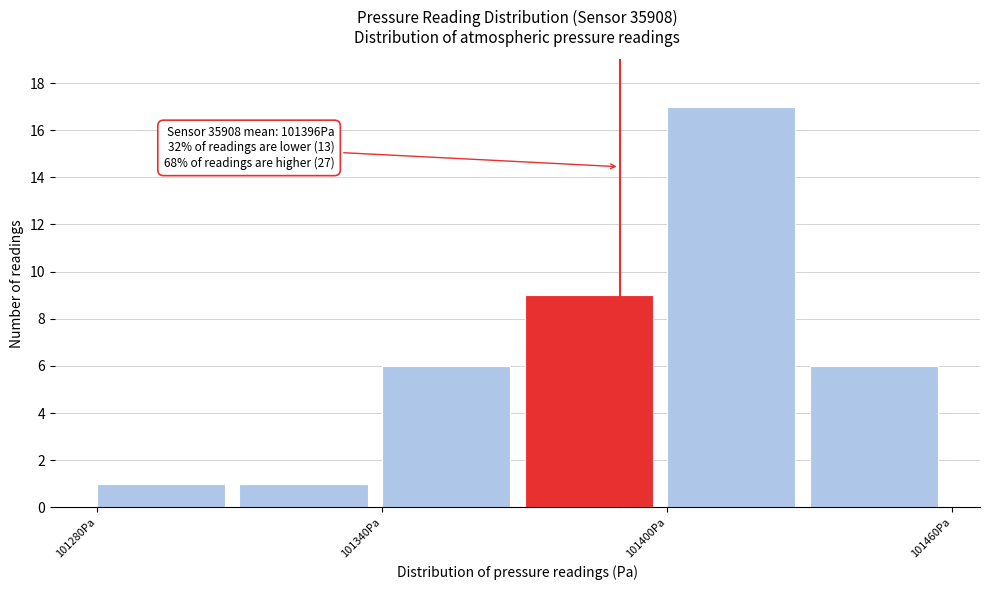

Read against the x-axis, roughly where is the centre of the tallest bar?

101410